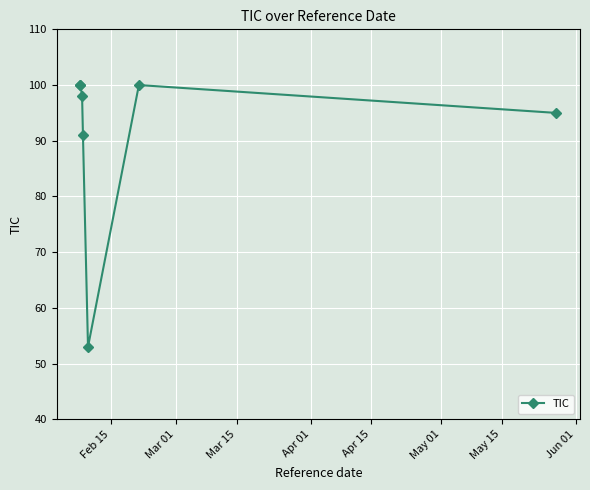

Reading left to right, transcribe all the data shown in this chart.

100	100	98	91	53	100	95